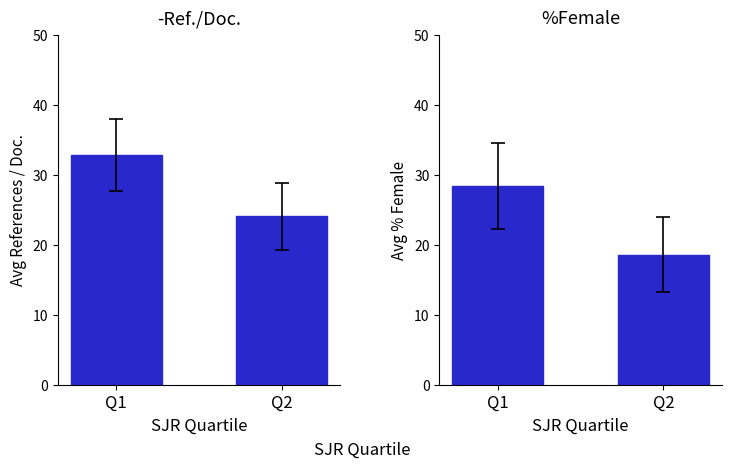

Reading left to right, list all the values displayed in this chart.

Avg Ref./Doc.: Q1=32.9	Q2=24.1
Avg %Female: Q1=28.4	Q2=18.6